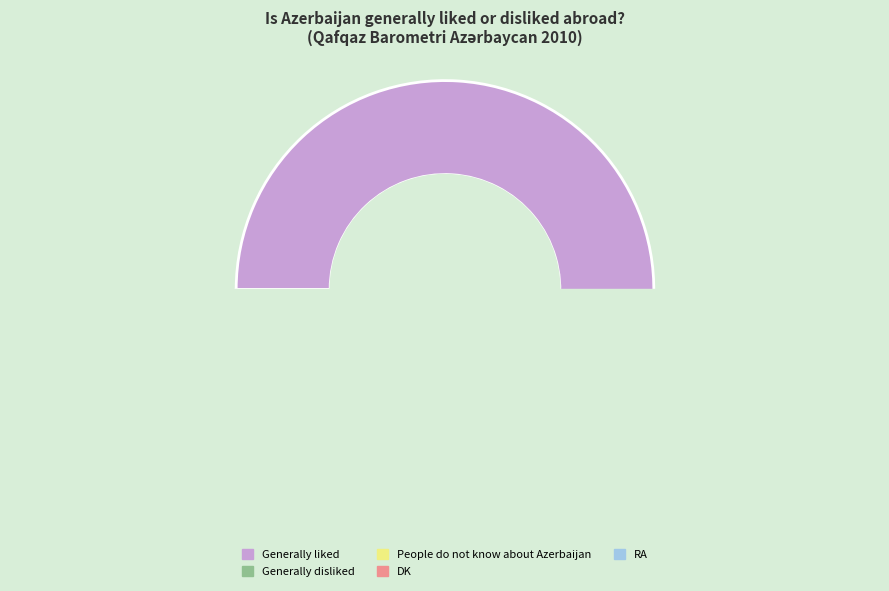

To the nearest percent, what is the combined percentage of People do not know about Azerbaijan and RA?

11%